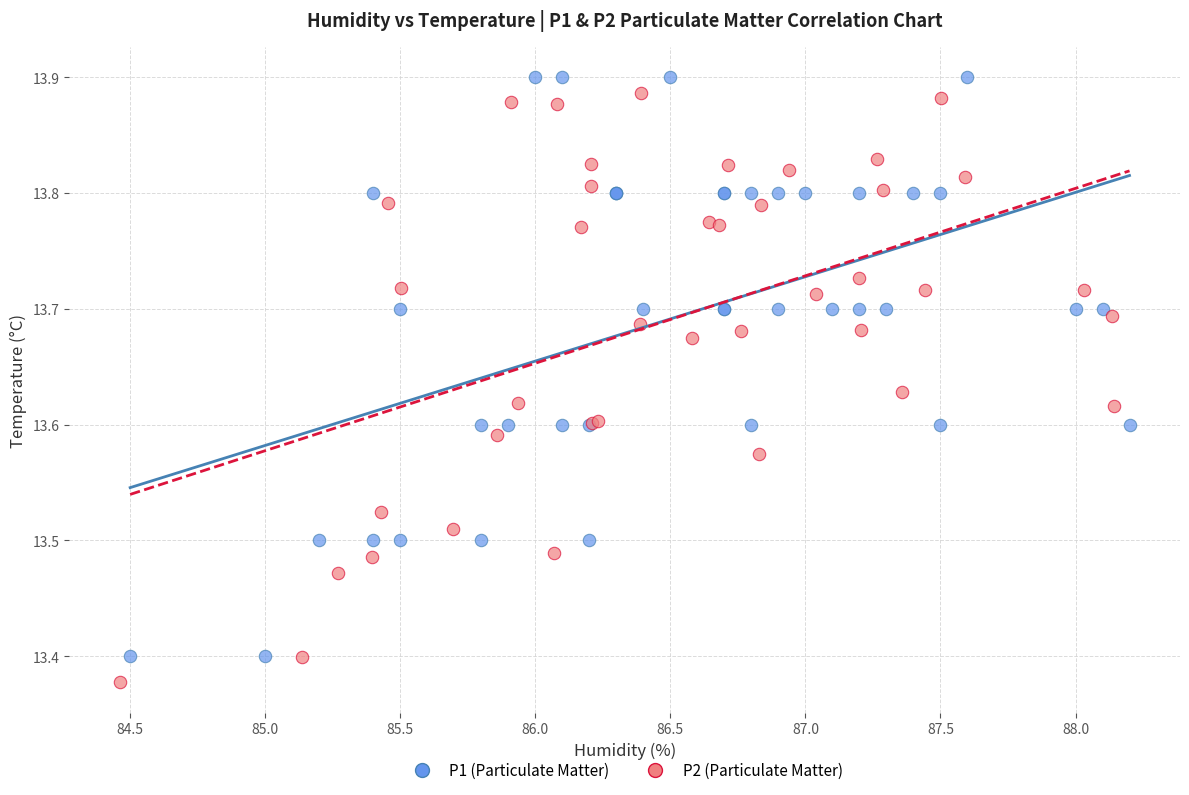

What are all the series names shown in the legend?

P1 (Particulate Matter), P2 (Particulate Matter)